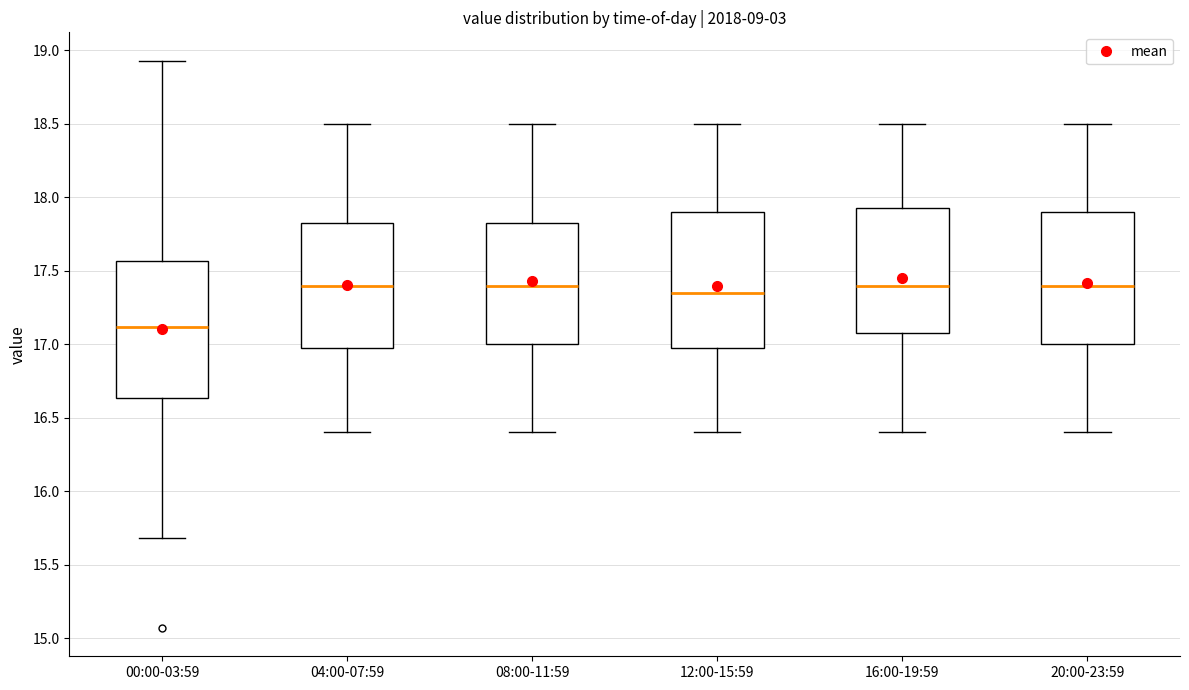

Where does the median line of the box for 12:00-15:59 sit on the y-axis? The values are not printed on the chart, so give them approximately, as read against the axis.

17.35